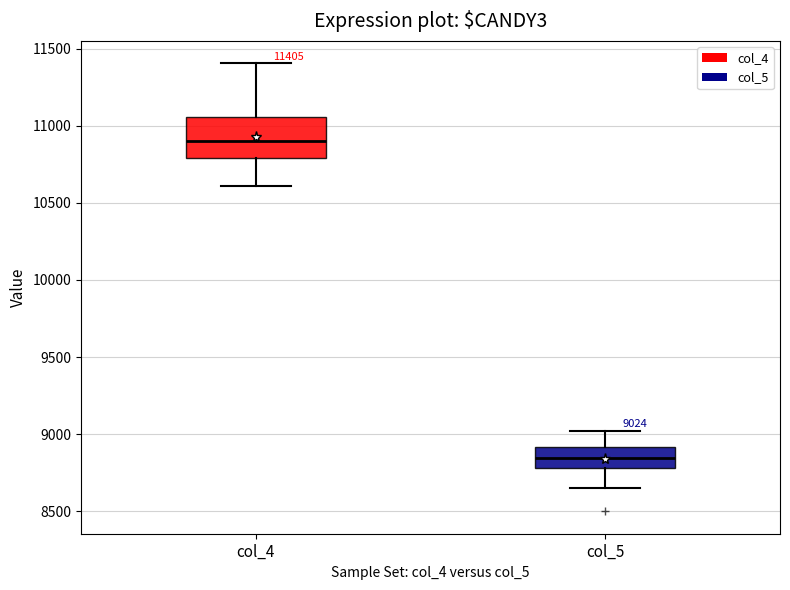

Comparing the boxes themselves (not the whiskers), which one is the tallest?

col_4